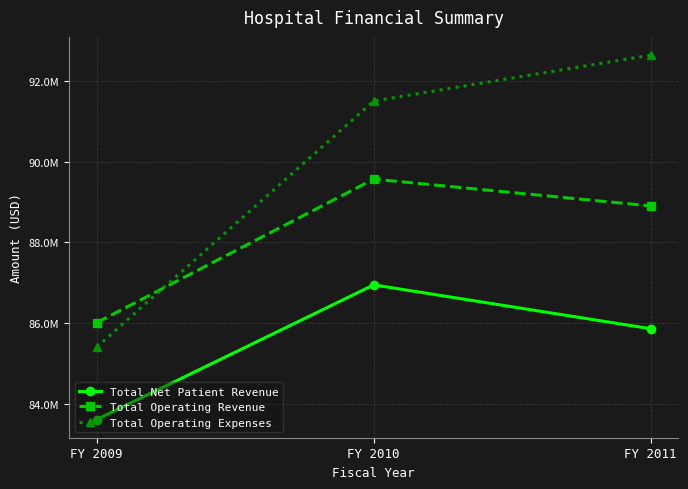

Which label corresponds to the largest value in the chart?

FY 2011